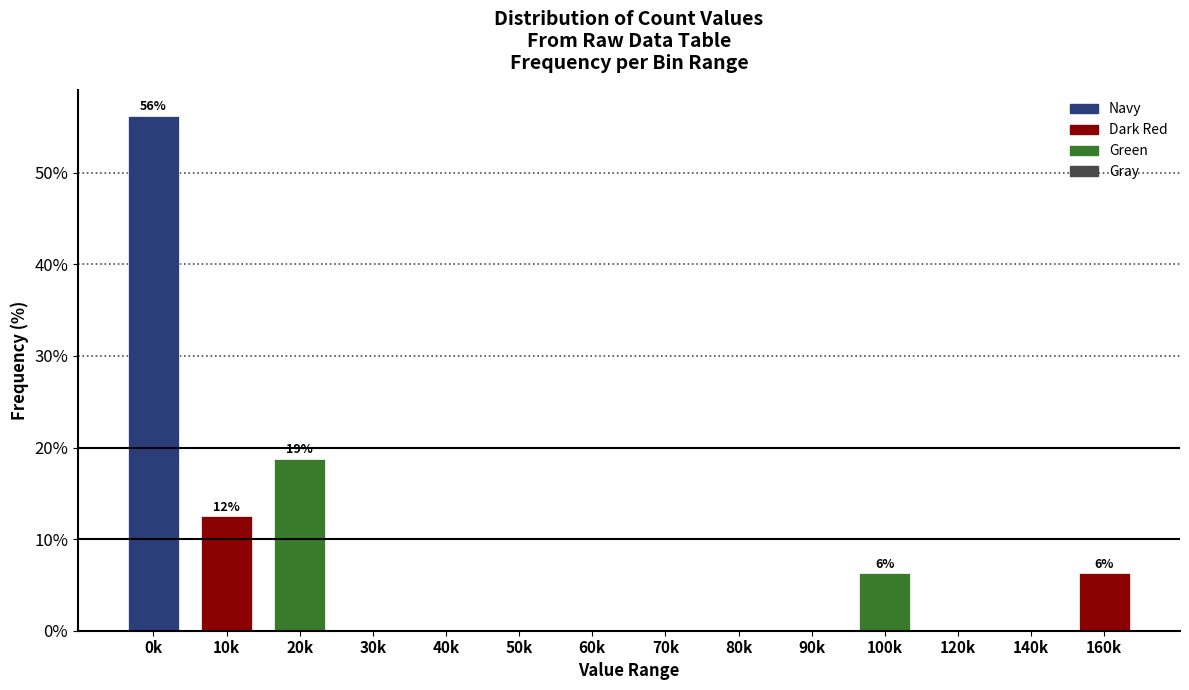

Approximately how many times larger is the value at 0k compared to 20k?

3.0